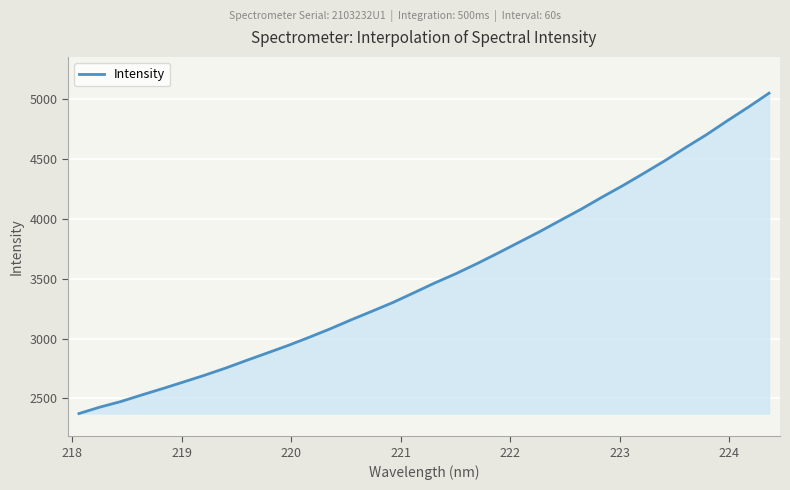

What is the maximum value shown in the chart?

5053.1